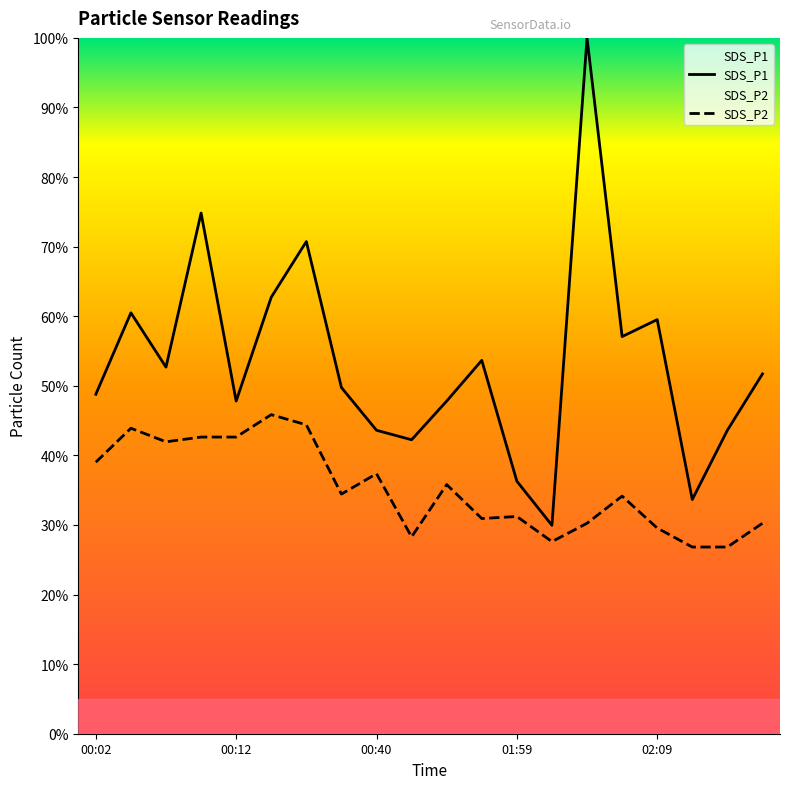

In SDS_P1, how many points are lower than both neighbors (excluding endpoints)?

6